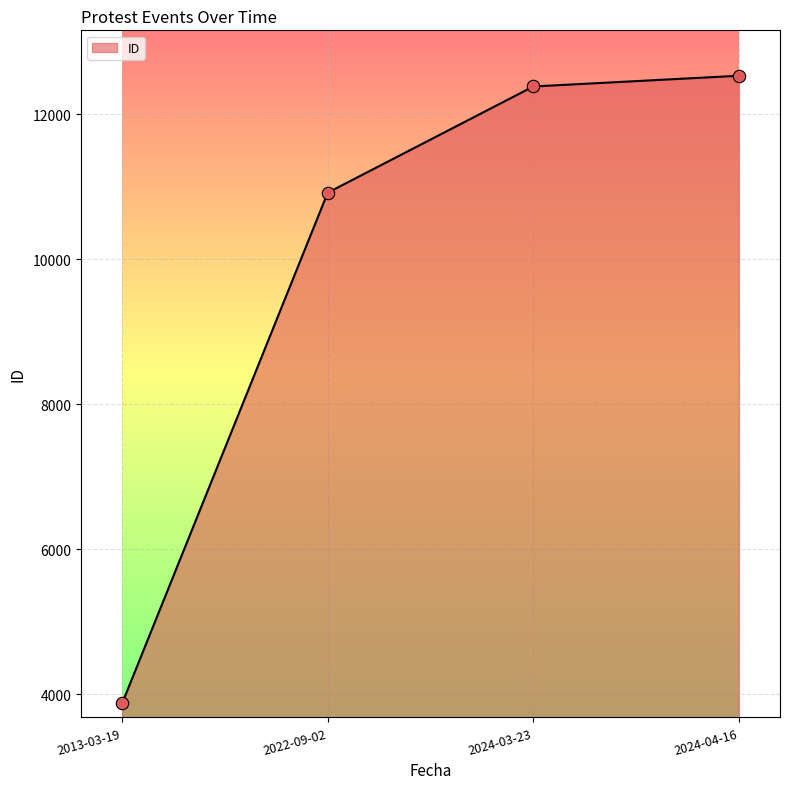

What is the ratio of the value at 2024-03-23 to the value at 2024-04-16?

1.0